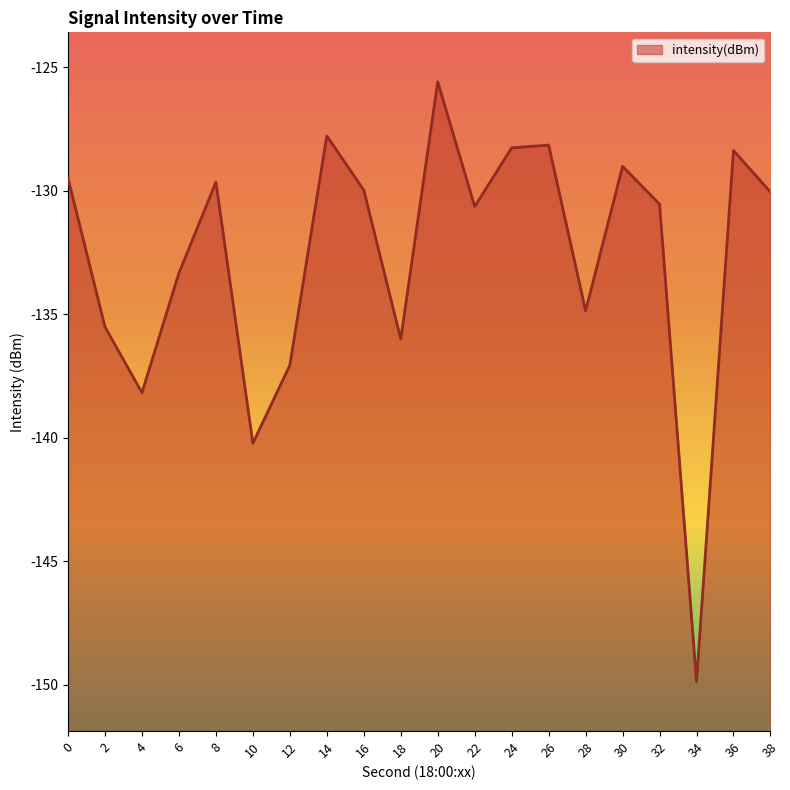

What is the sum of the values at 30 and 0?

-258.5